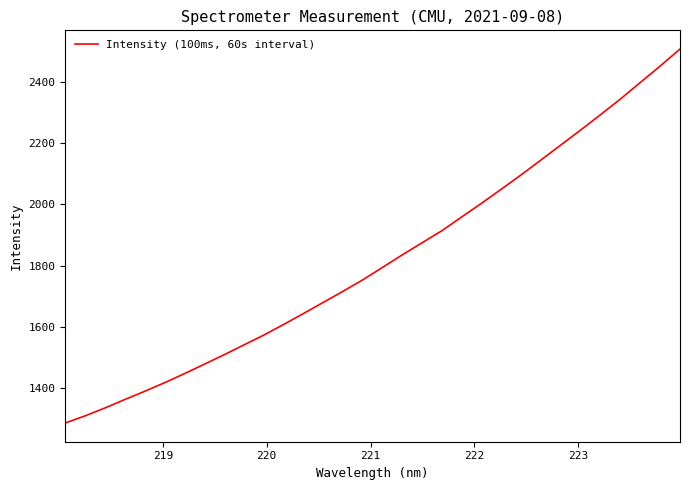

True or false: the data has more than 1 interior local peaks.

False